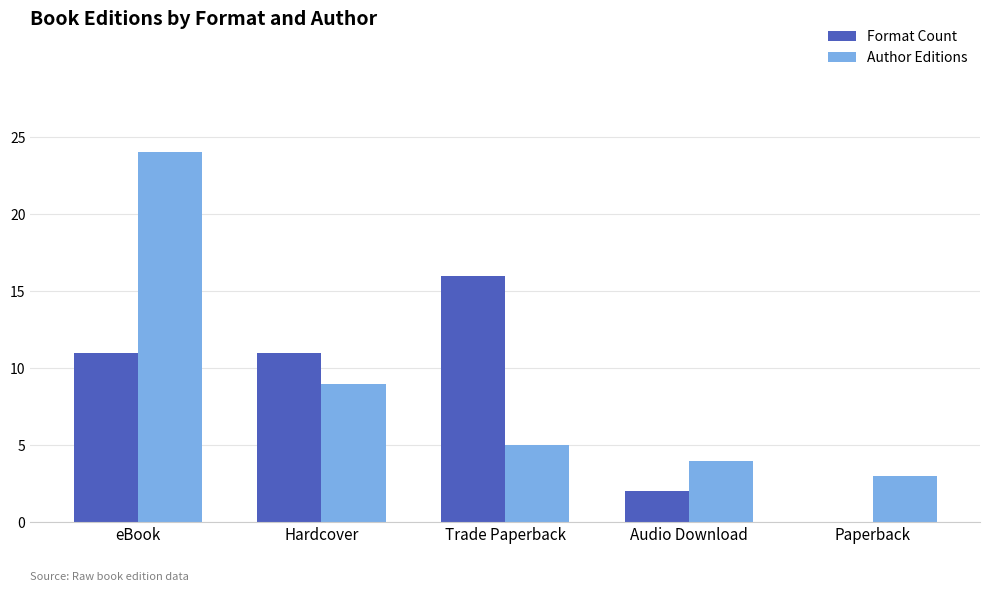

What is the sum of the Format Count values at Trade Paperback and Audio Download?

18